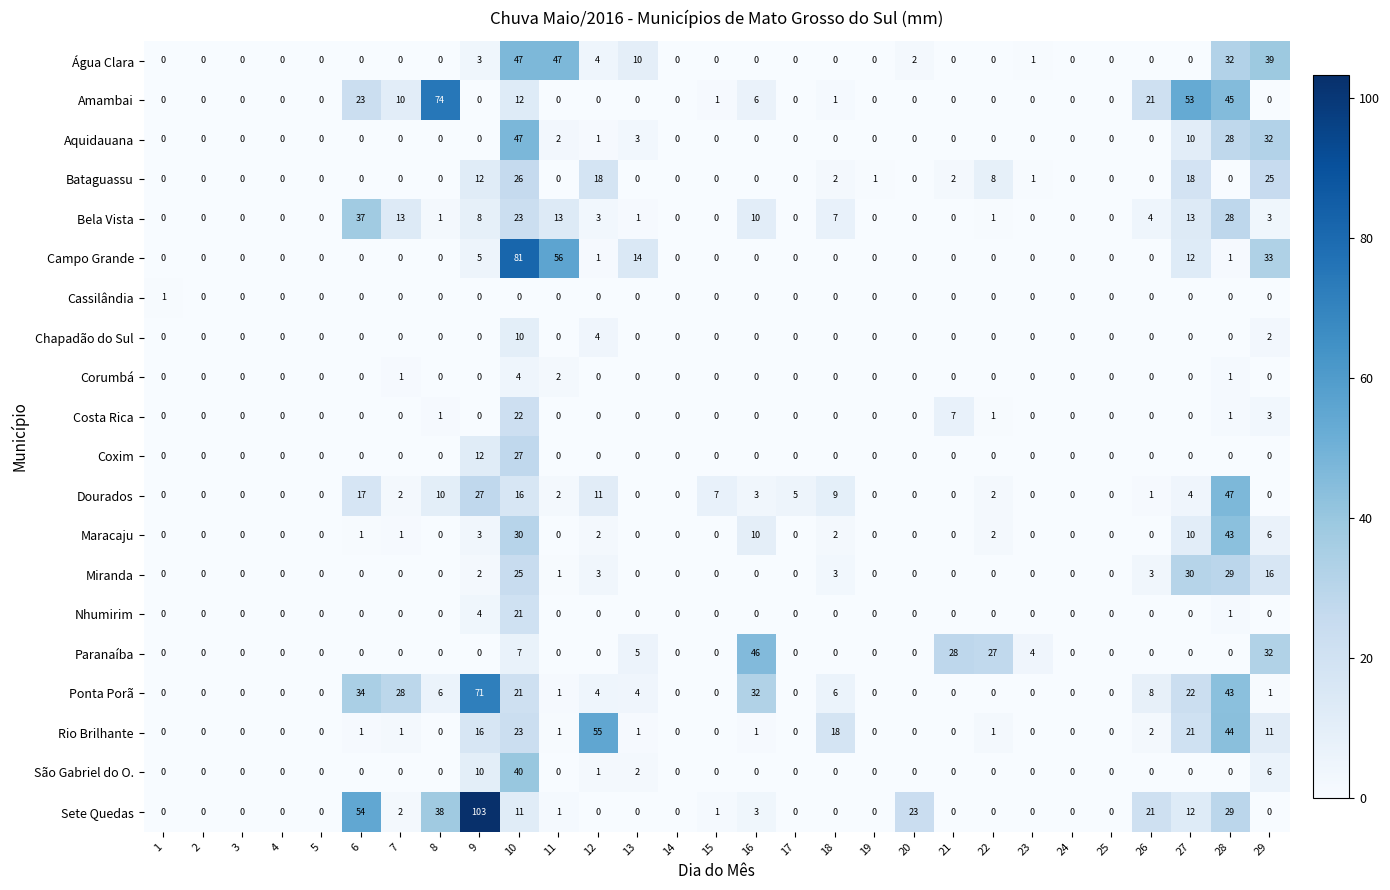

How many distinct data groups are displayed?

20